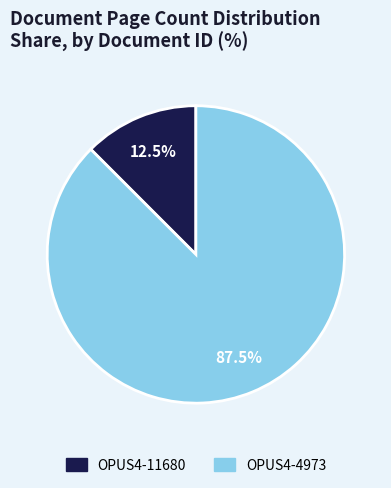

Is OPUS4-4973 the majority of the pie?

Yes